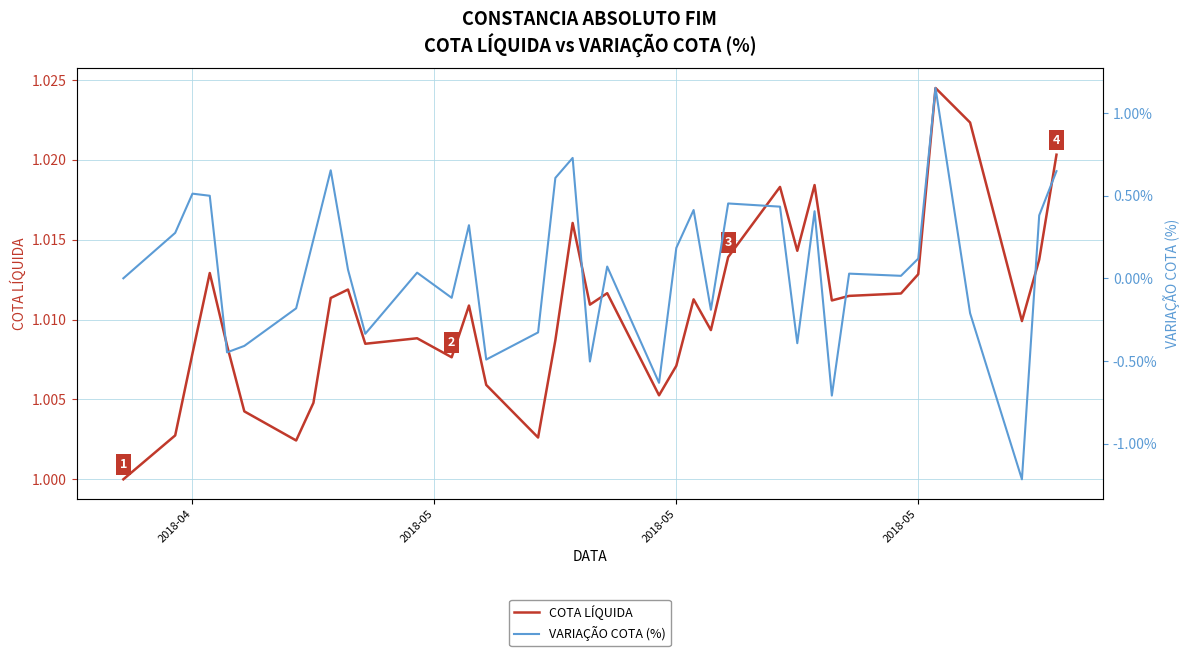

What is the value of the COTA LÍQUIDA point at the 20th from the left?

1.0